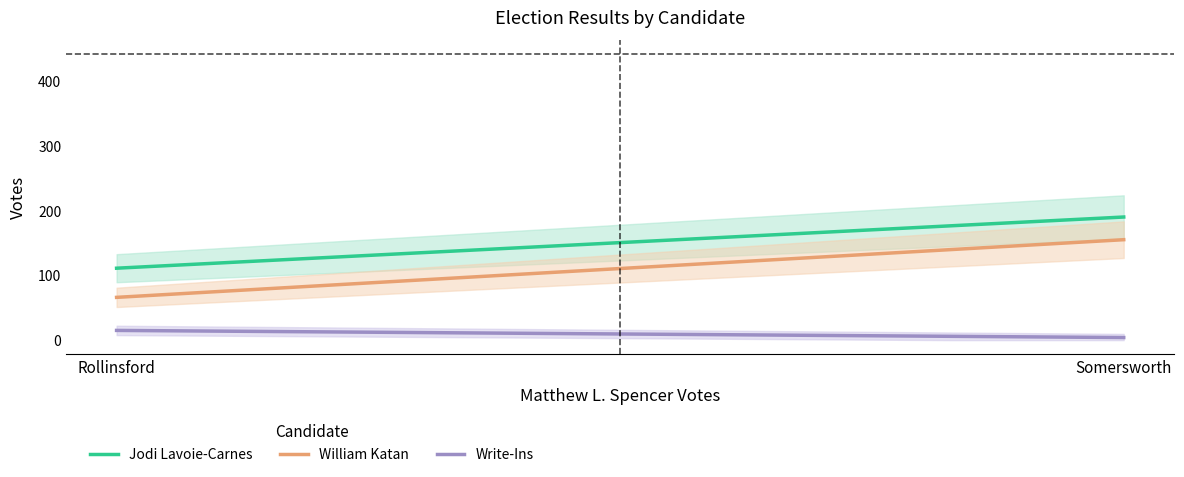

The value of William Katan at Rollinsford is 26. True or false?

False